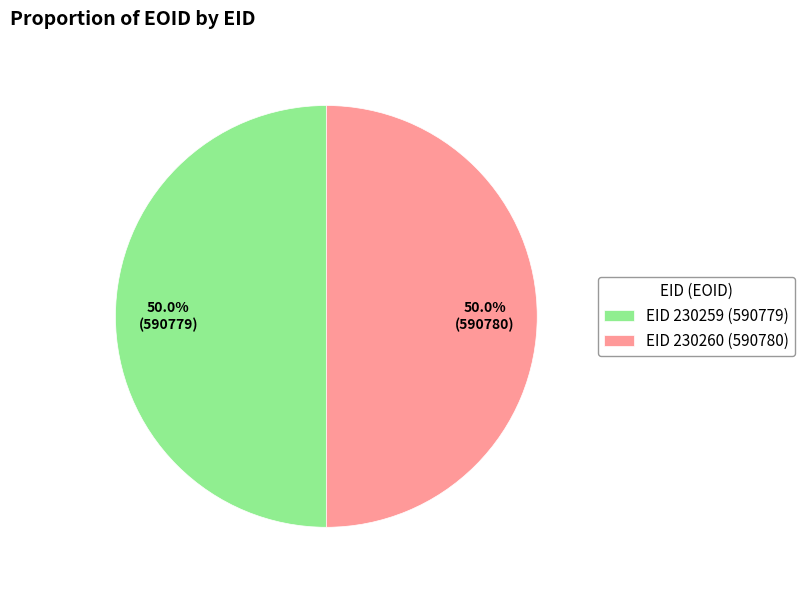

How much of the chart is everything except EID 230259 (590779)?

50.0%